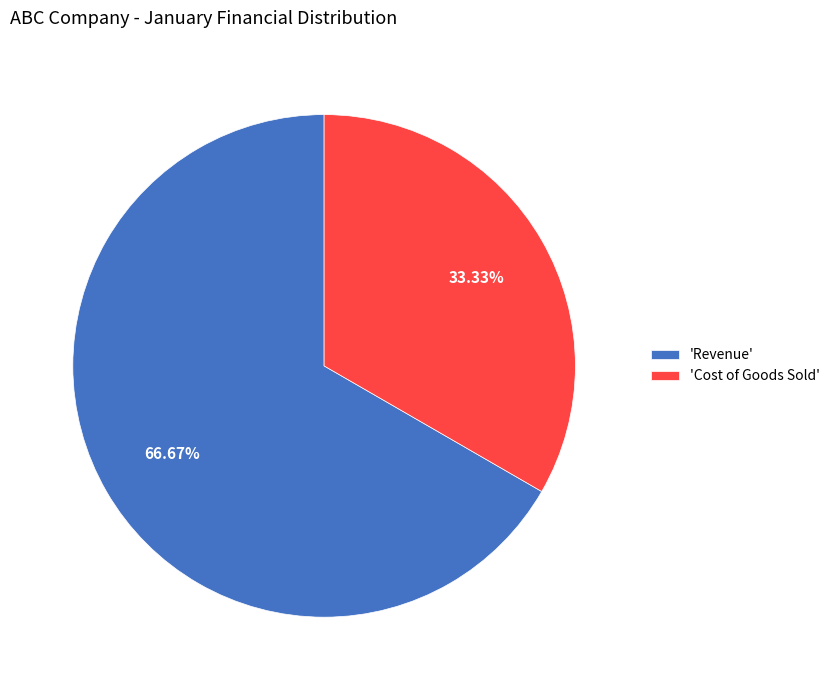

Which slice is the largest?

'Revenue'